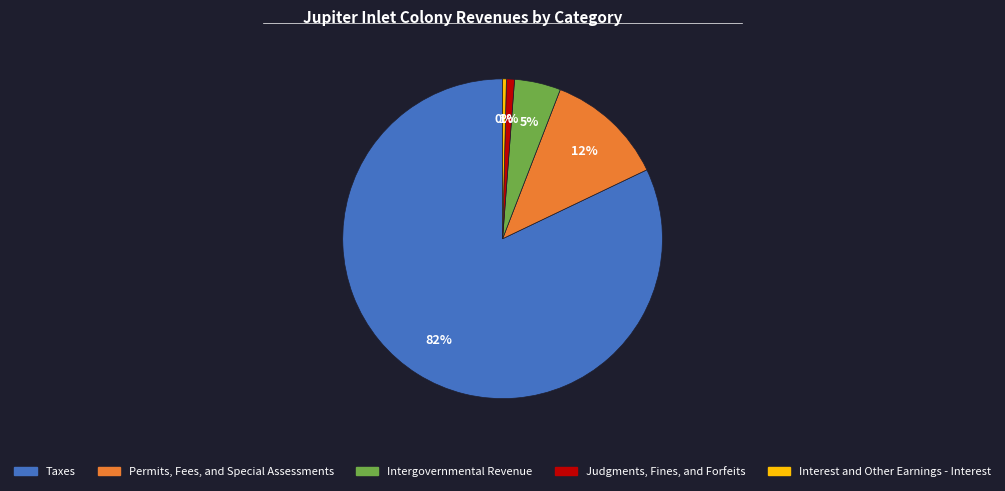

To the nearest percent, what is the difference between the Judgments, Fines, and Forfeits and Taxes slice percentages?

81%